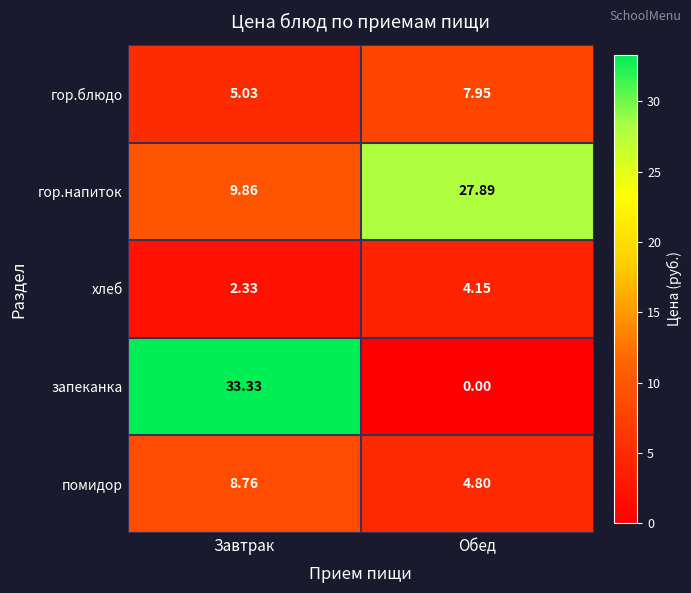

At how many categories does at least one series exceed 2?

2